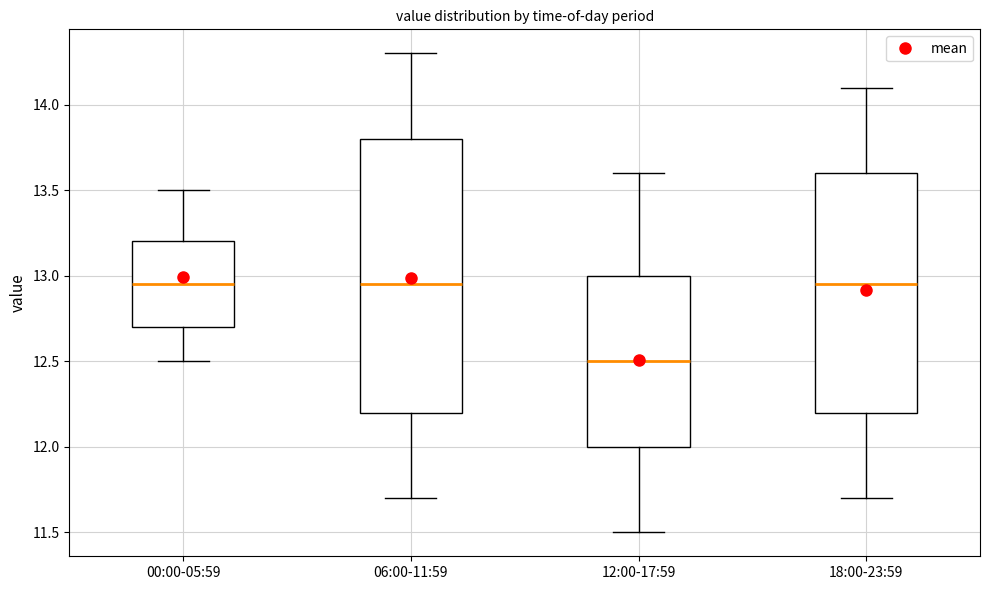

Reading left to right, transcribe this box plot: for each box, give where its median line is, the range the box spans, and where its two whiskers end, as read against the y-axis. The values are not printed on the chart, so give them approximately, as read against the axis.

00:00-05:59: median 12.95, box 12.70 to 13.20, whiskers 12.50 to 13.50
06:00-11:59: median 12.95, box 12.20 to 13.80, whiskers 11.70 to 14.30
12:00-17:59: median 12.50, box 12.00 to 13.00, whiskers 11.50 to 13.60
18:00-23:59: median 12.95, box 12.20 to 13.60, whiskers 11.70 to 14.10